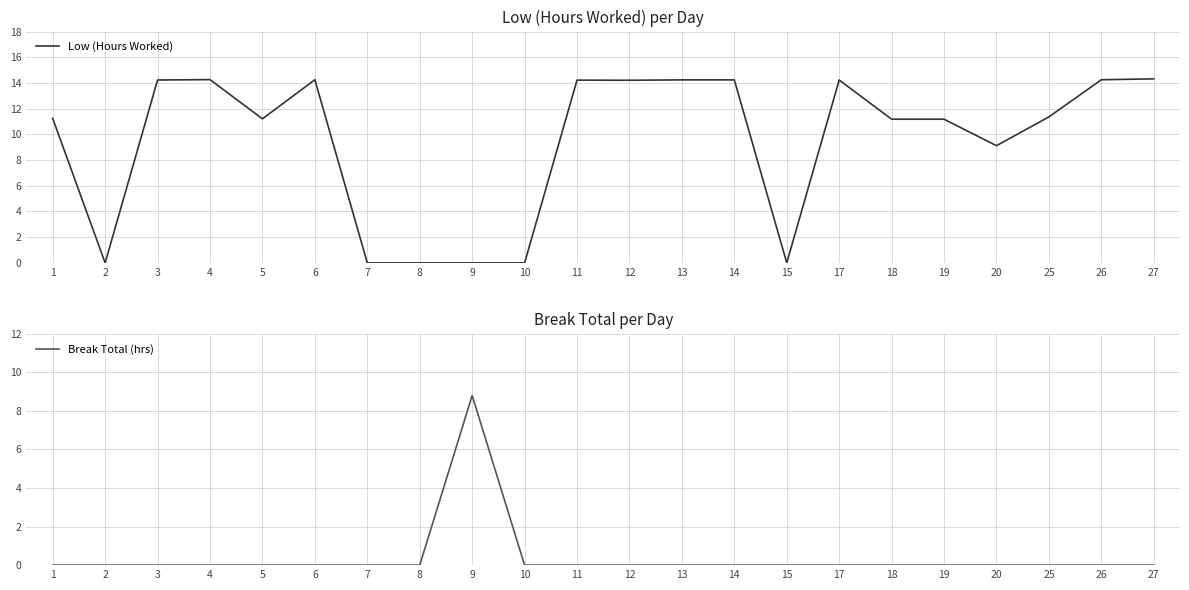

What are all the series names shown in the legend?

Low (Hours Worked), Break Total (hrs)